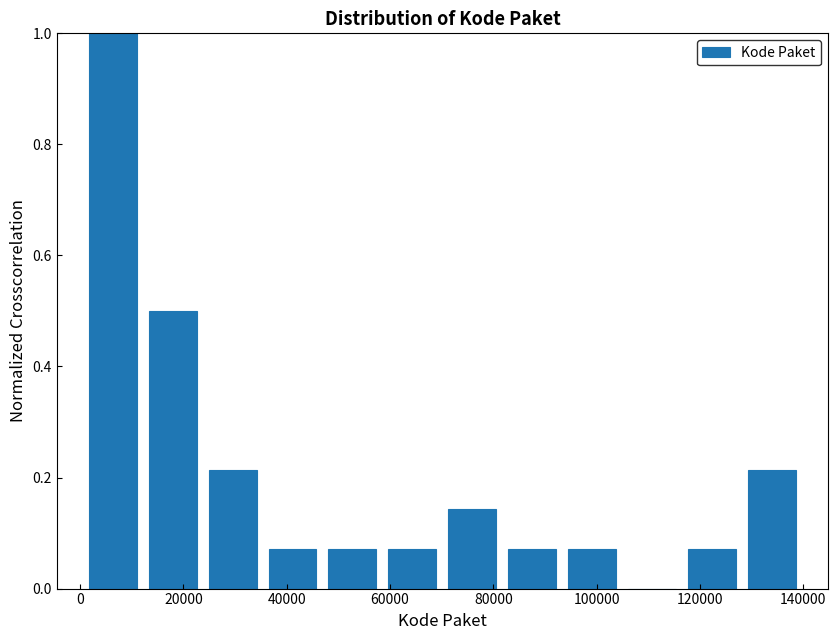

Over which range of the x-axis is the bar tallest?

0 to 12000